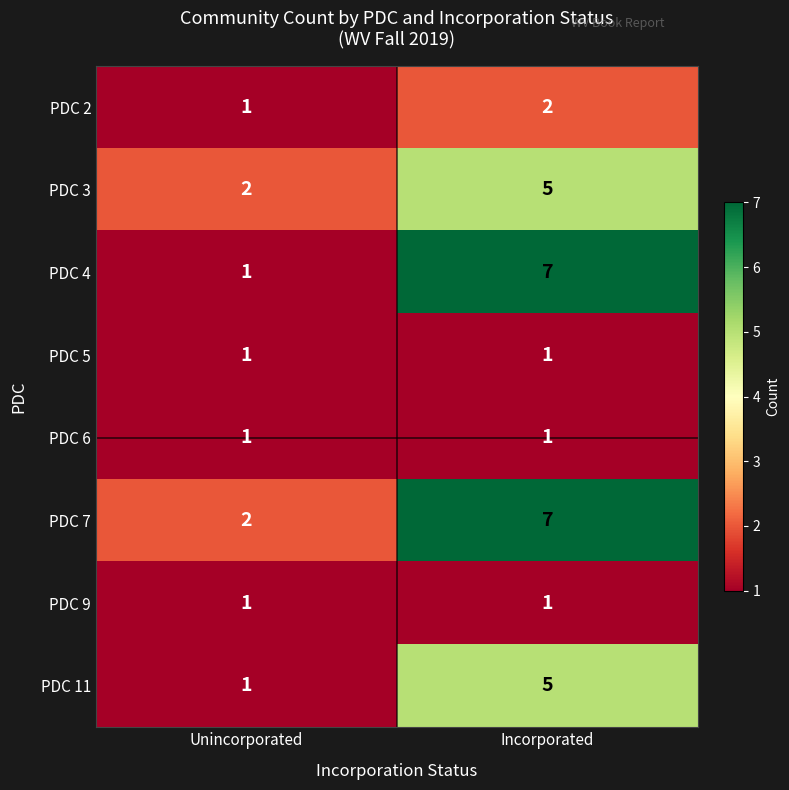

At which category is the sum across all series the highest?

Incorporated